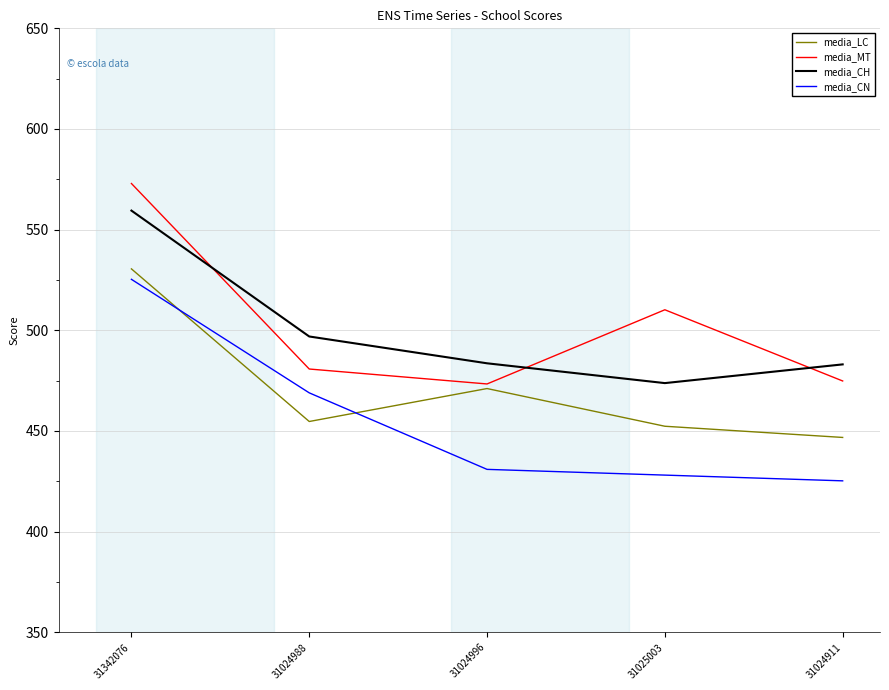

At which category does media_MT reach its first local peak?

31025003